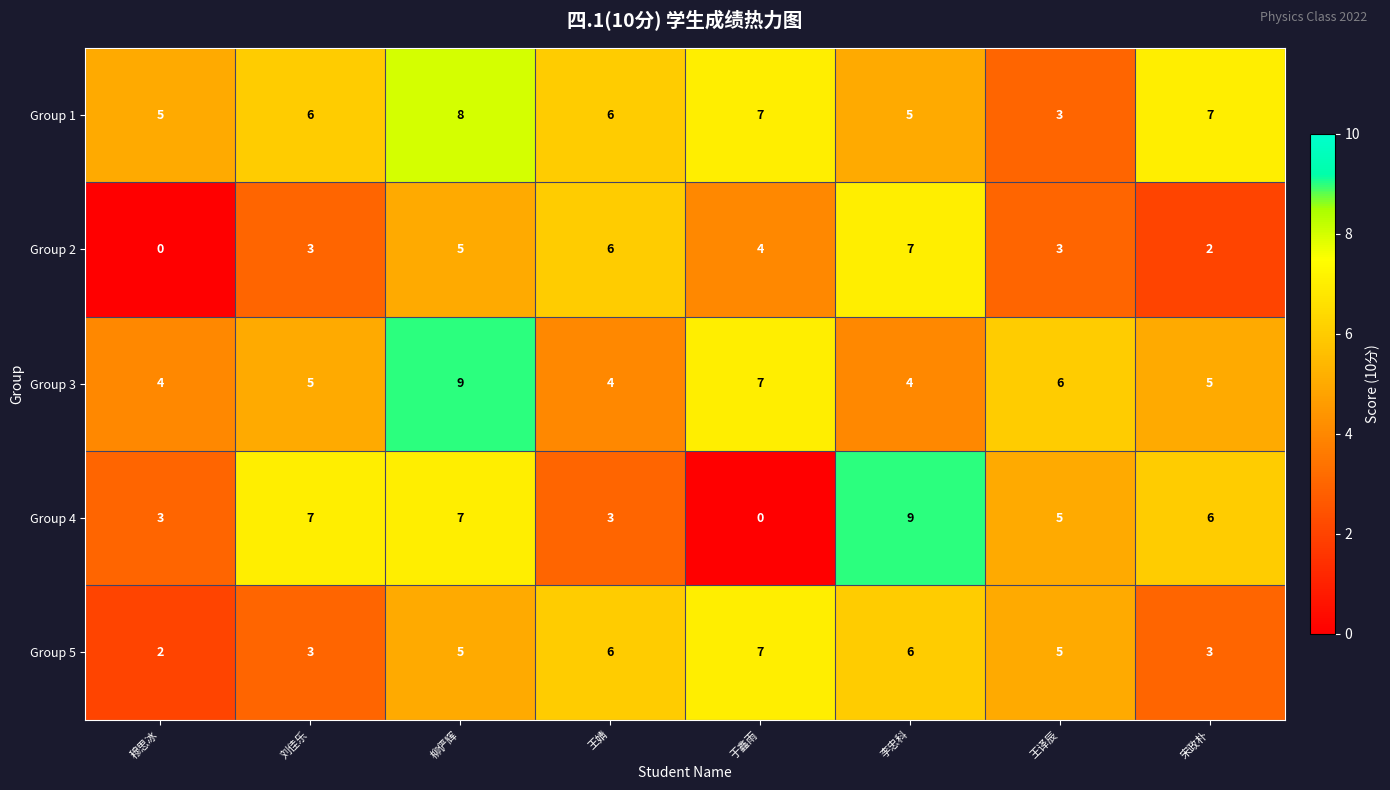

Is the value of Group 3 at 穆思冰 greater than the value of Group 5 at 柳俨辉?

No